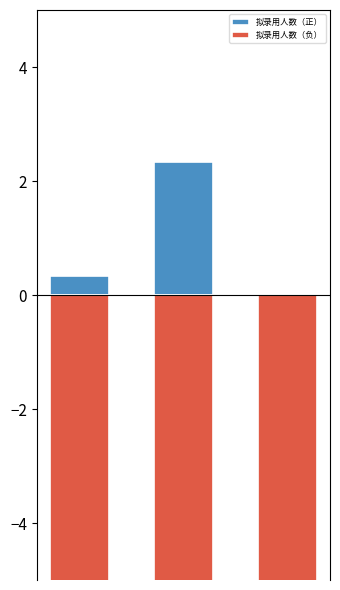

What is the value of the 拟录用人数（正） bar at the 2nd from the left?

2.3